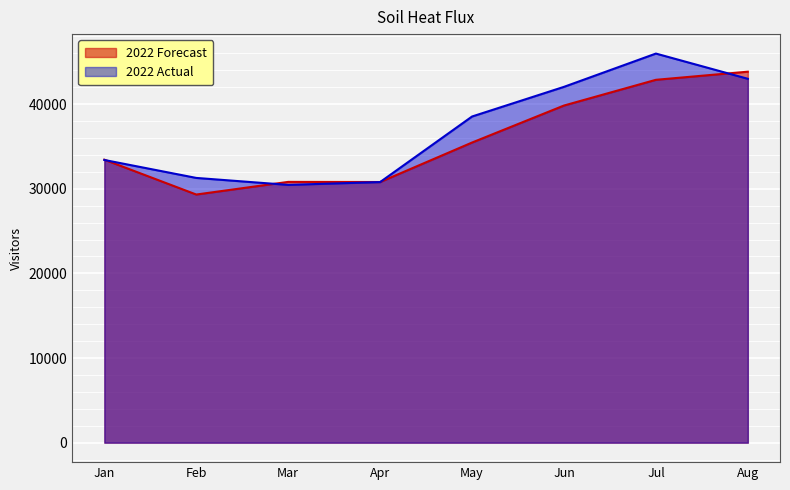

The 2022 Actual series shows 47938 at Mar. True or false?

False